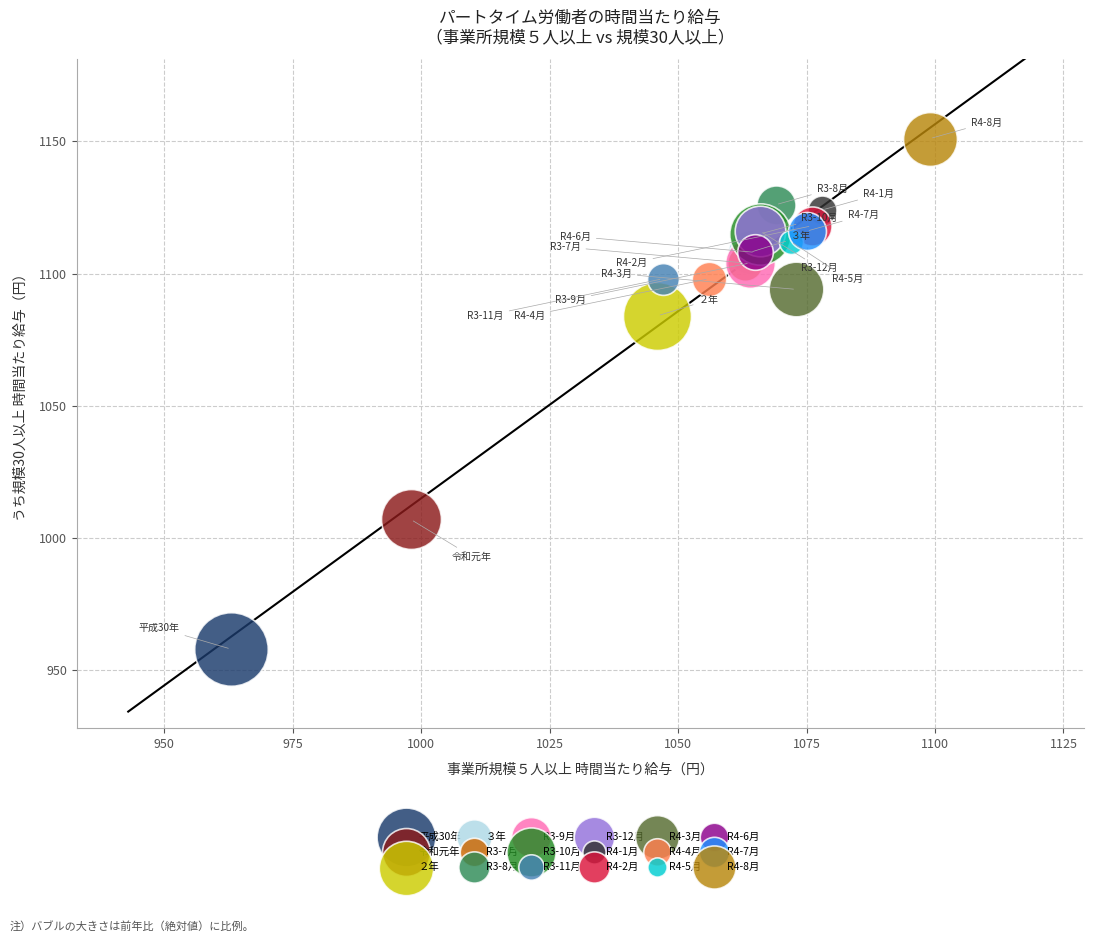

Which series reaches the minimum Y coordinate?

平成30年